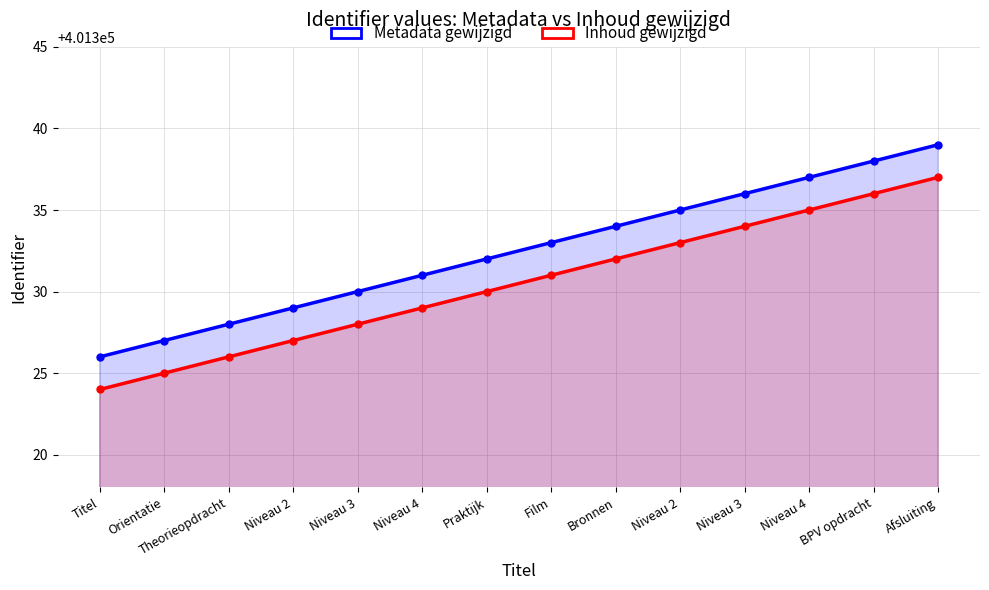

True or false: Metadata gewijzigd and Inhoud gewijzigd cross at least once.

False